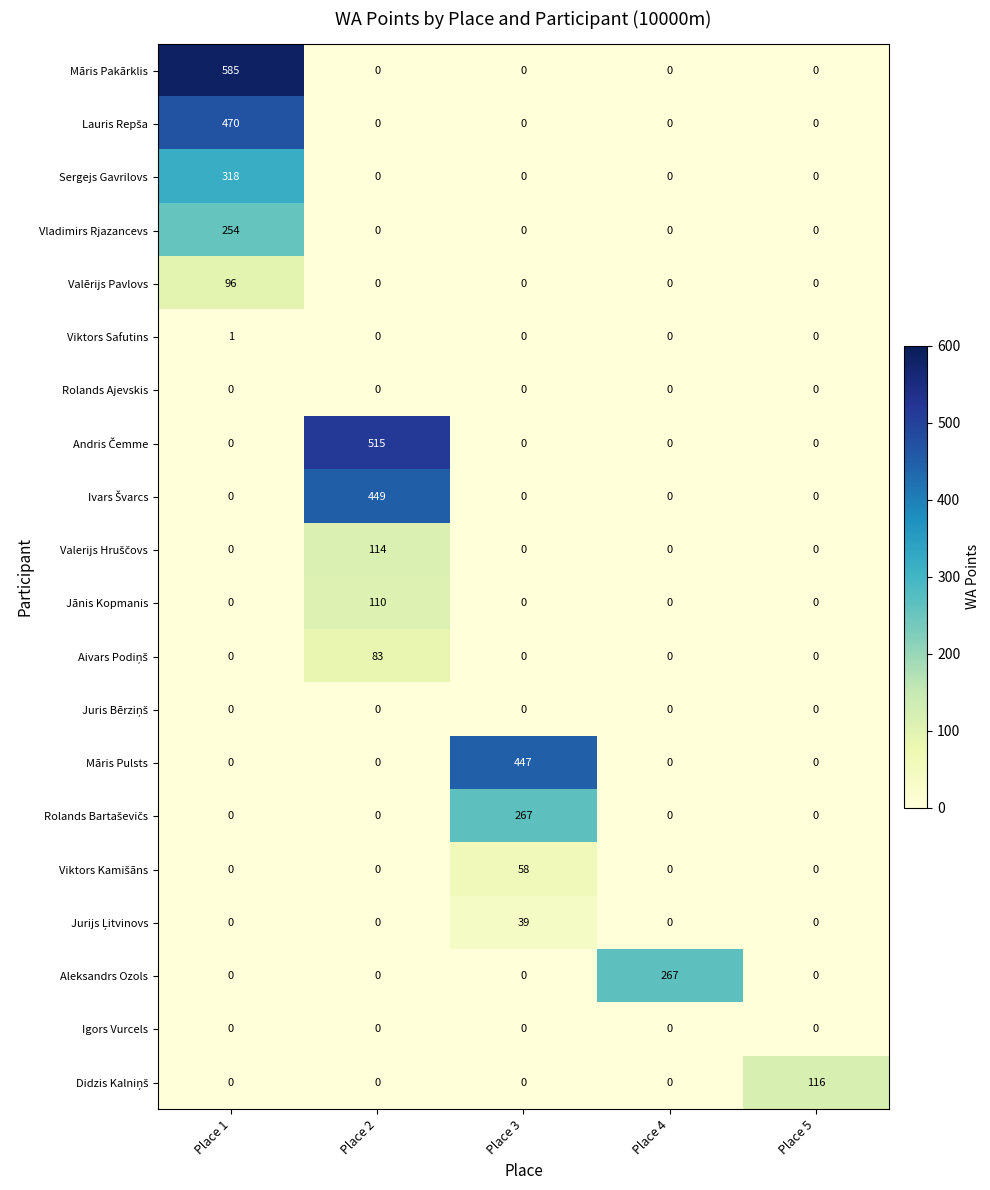

What is the total value across all series at Place 3?

811